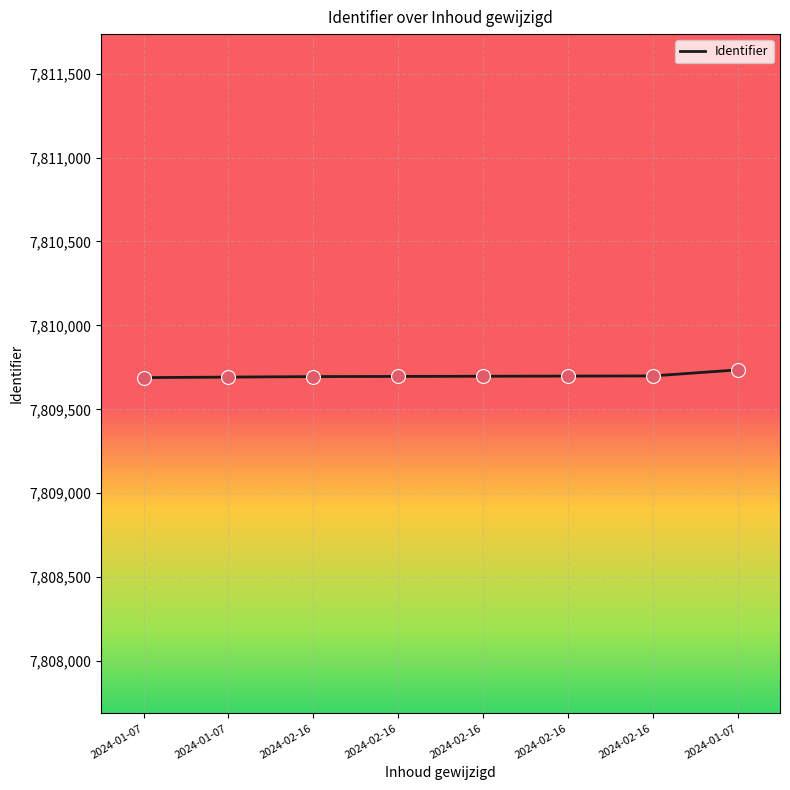

Between 2024-02-16 and 2024-02-16, which is larger?

2024-02-16